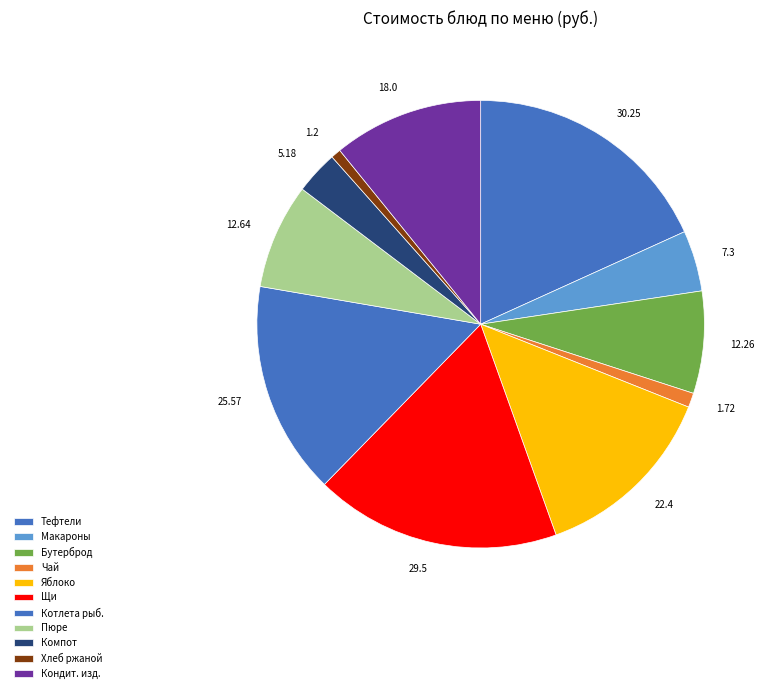

How many segments does this pie chart have?

11